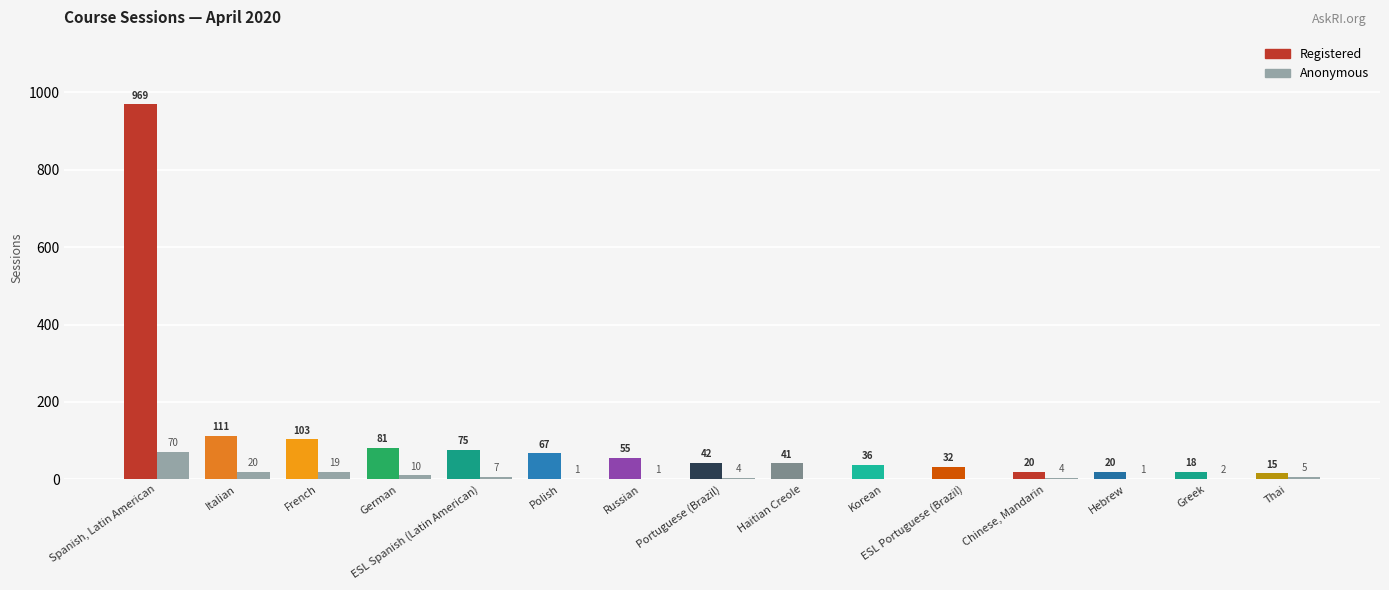

Is the value of Registered at Haitian Creole greater than the value of Anonymous at Thai?

Yes